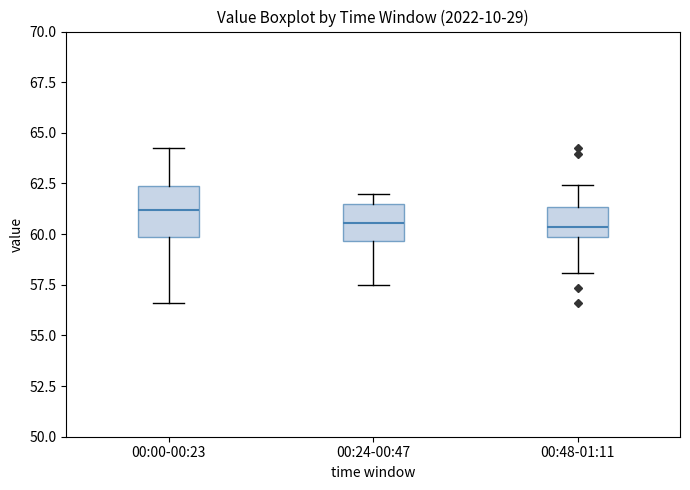

Comparing the boxes themselves (not the whiskers), which one is the tallest?

00:00-00:23